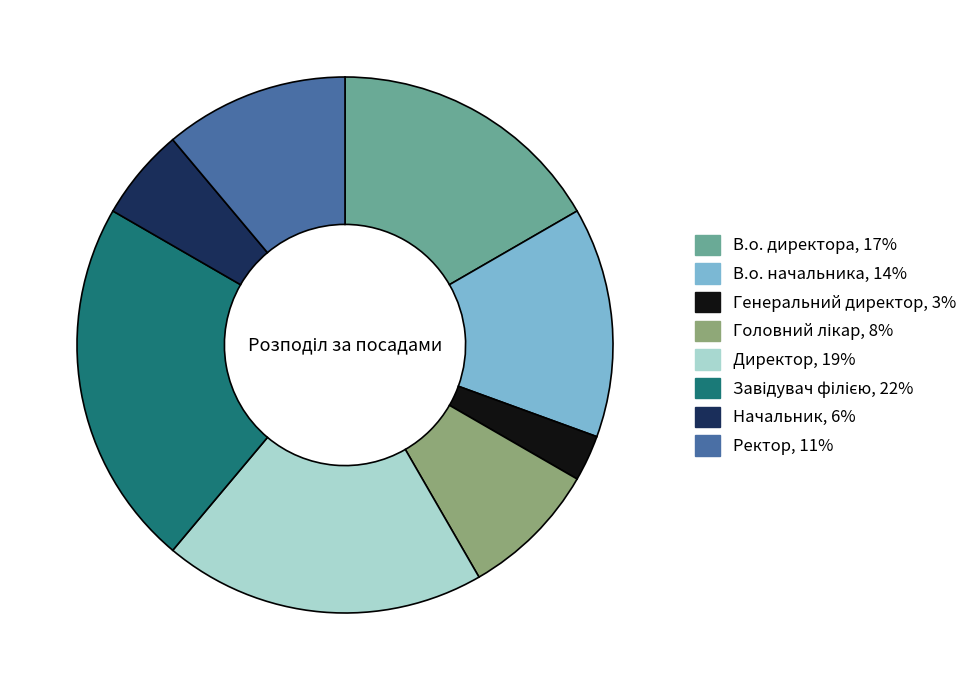

Which has a higher value, В.о. начальника or Директор?

Директор